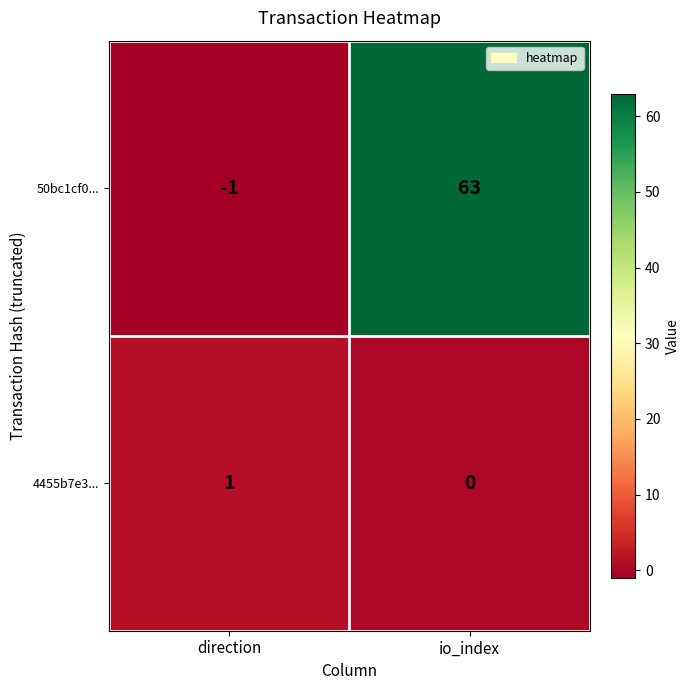

Rank the series by their maximum value, from highest to lowest.

50bc1cf0..., 4455b7e3...